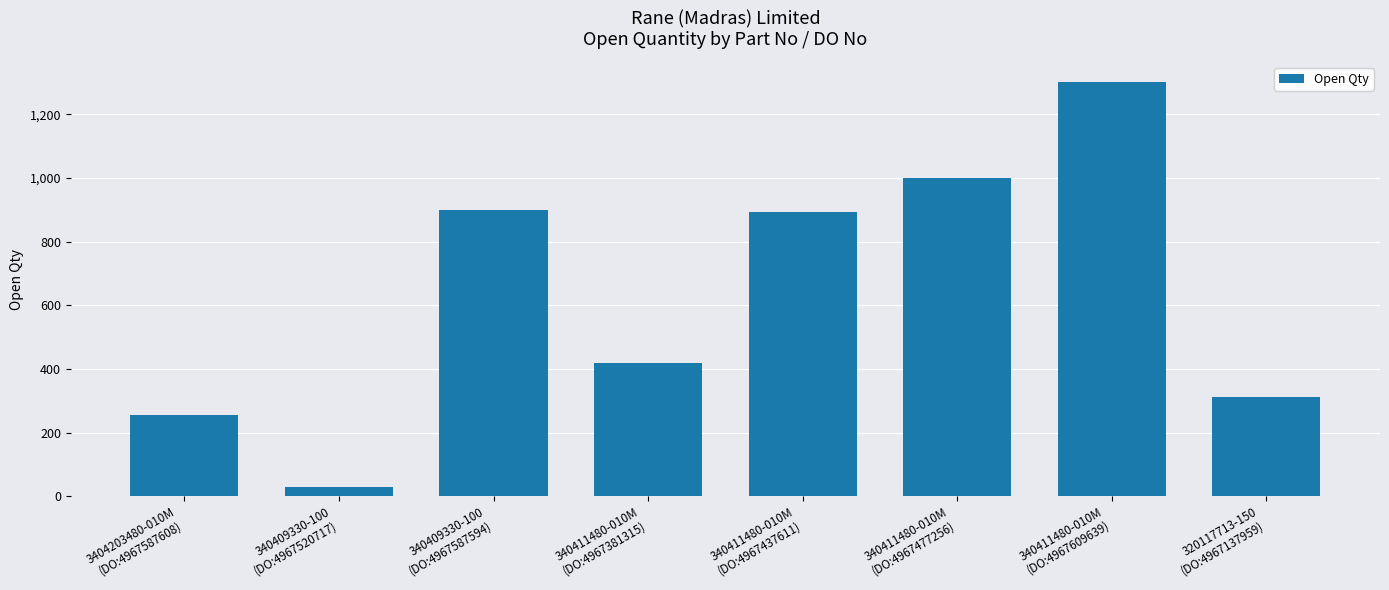

Reading left to right, transcribe all the data shown in this chart.

3404203480-010M
(DO:4967587608)=257	340409330-100
(DO:4967520717)=31	340409330-100
(DO:4967587594)=900	340411480-010M
(DO:4967381315)=418	340411480-010M
(DO:4967437611)=894	340411480-010M
(DO:4967477256)=1000	340411480-010M
(DO:4967609639)=1300	320117713-150
(DO:4967137959)=312